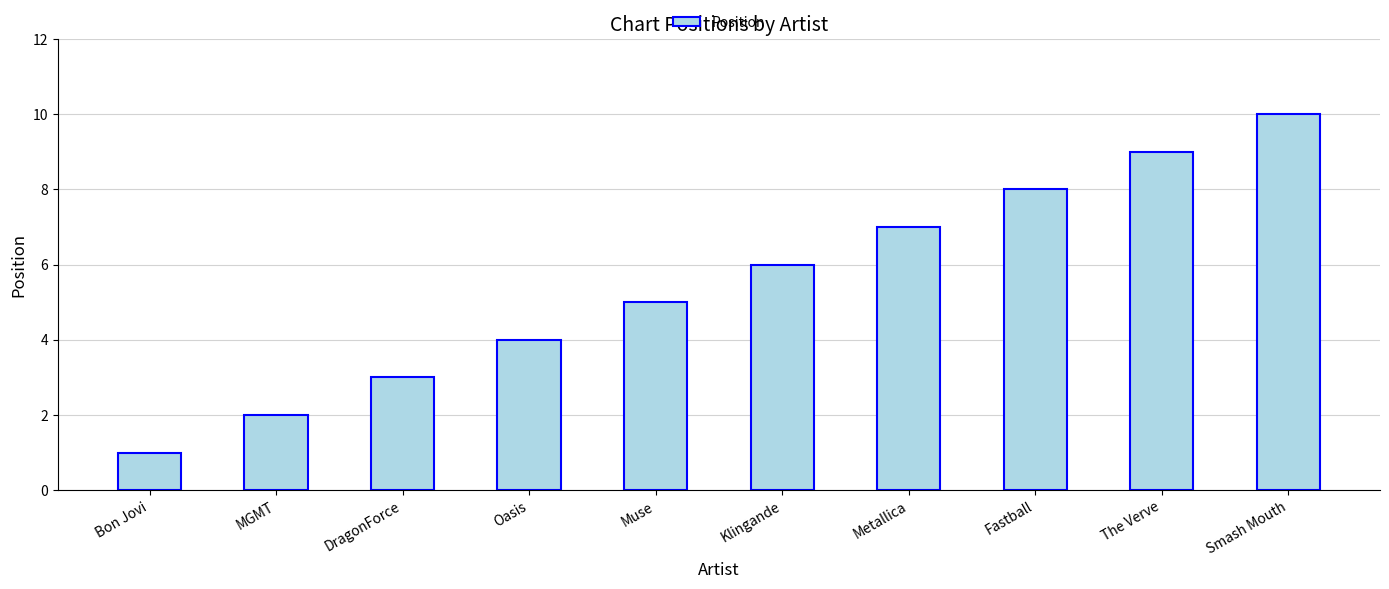

Count the number of data series in this chart.

1